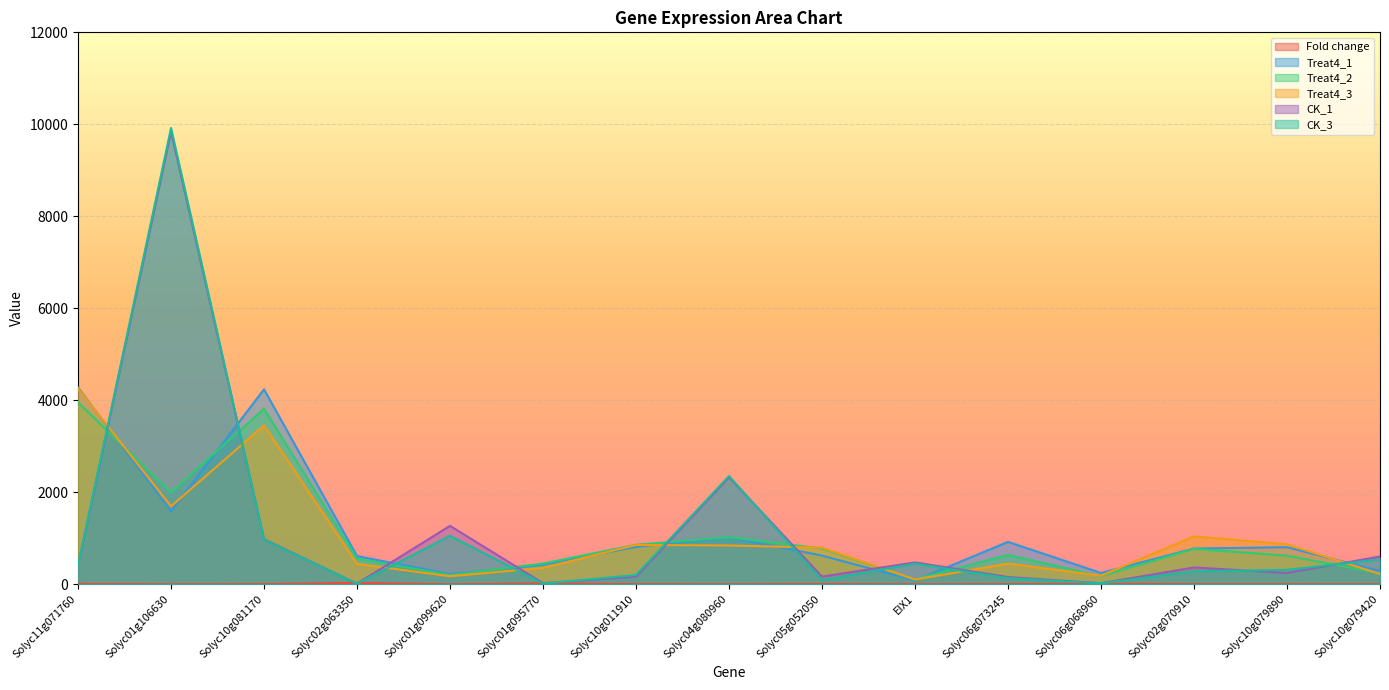

What is the difference between the Treat4_1 values at EIX1 and Solyc01g095770?

342.5